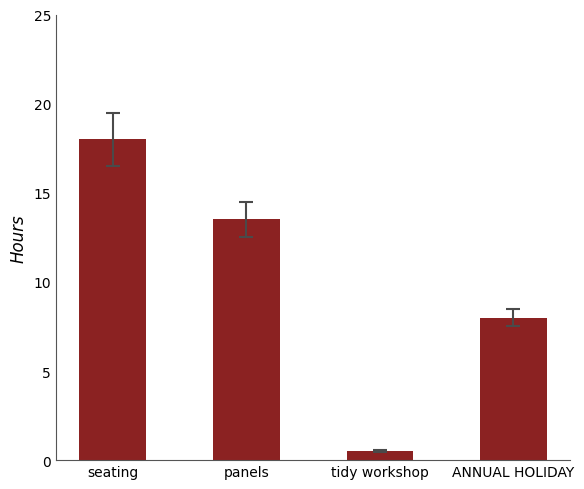

What position from the right is tidy workshop?

2